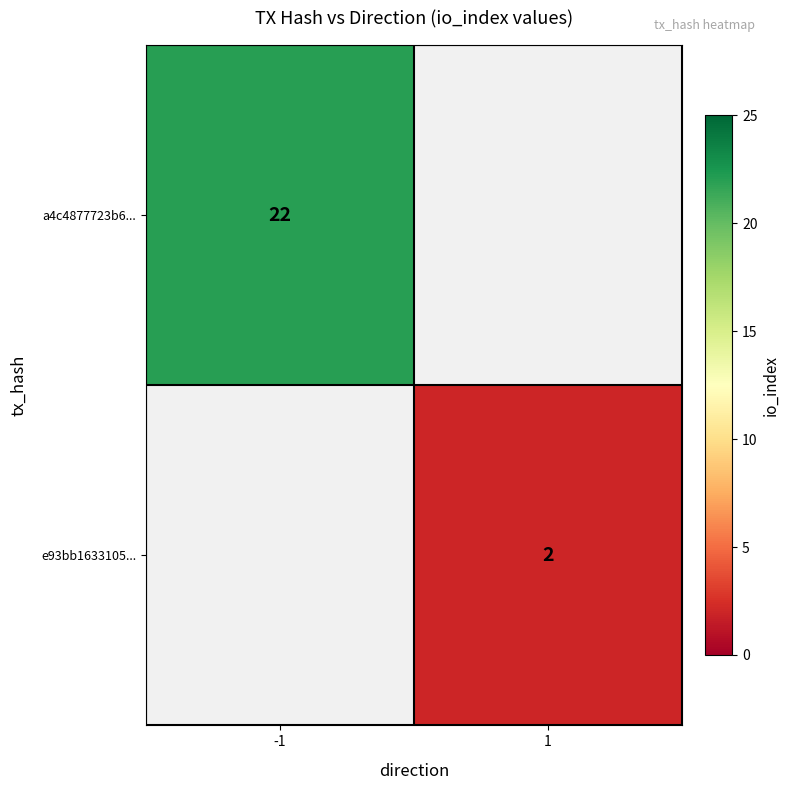

The e93bb1633105... series shows 0 at 1. True or false?

False